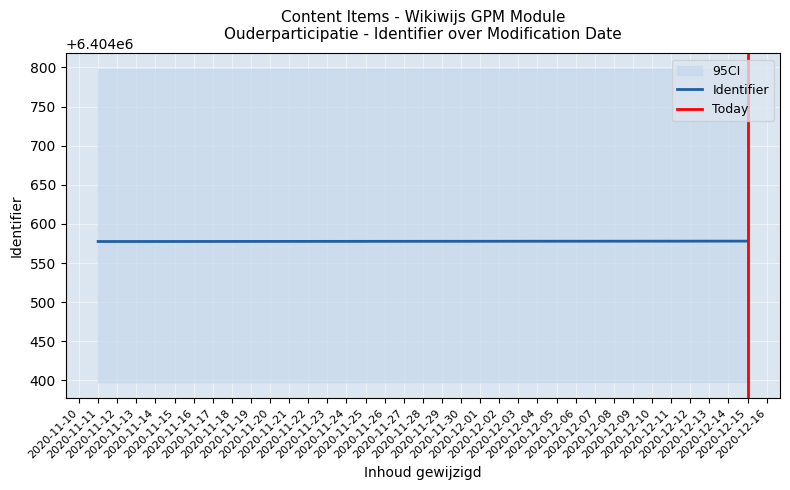

What are all the series names shown in the legend?

Identifier, Today